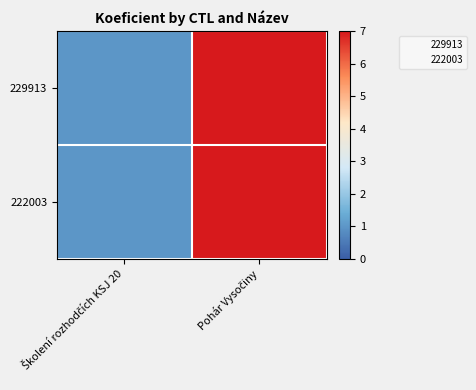

What is the total value across all series at Pohár Vysočiny?

14